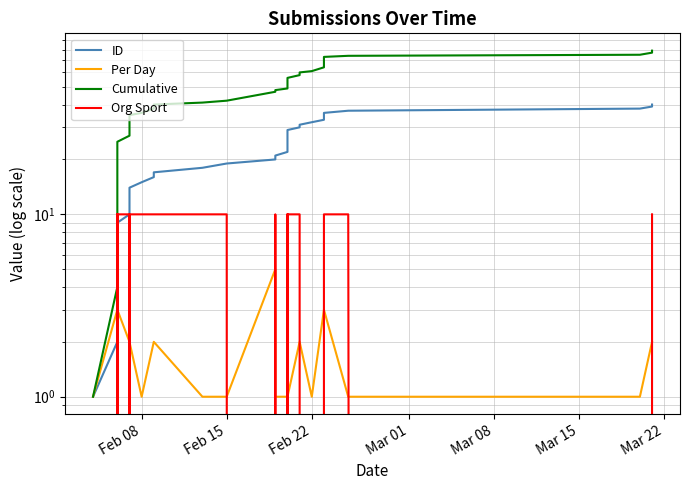

Count the Per Day values in the range 1 to 3.

39